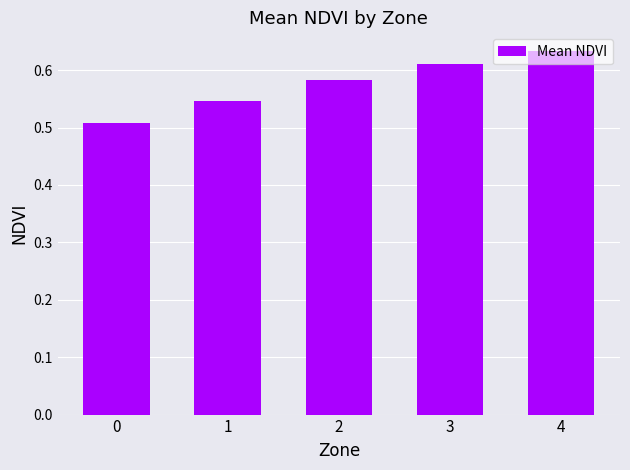

At which category does the chart reach its peak across all series?

4